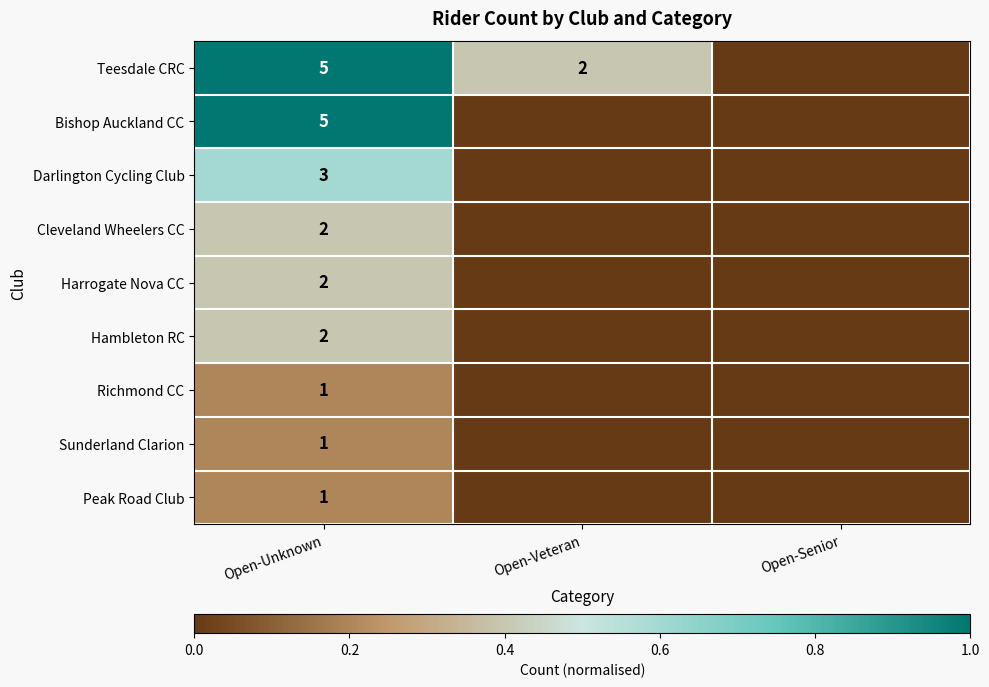

The Peak Road Club series shows 1 at Open-Unknown. True or false?

True